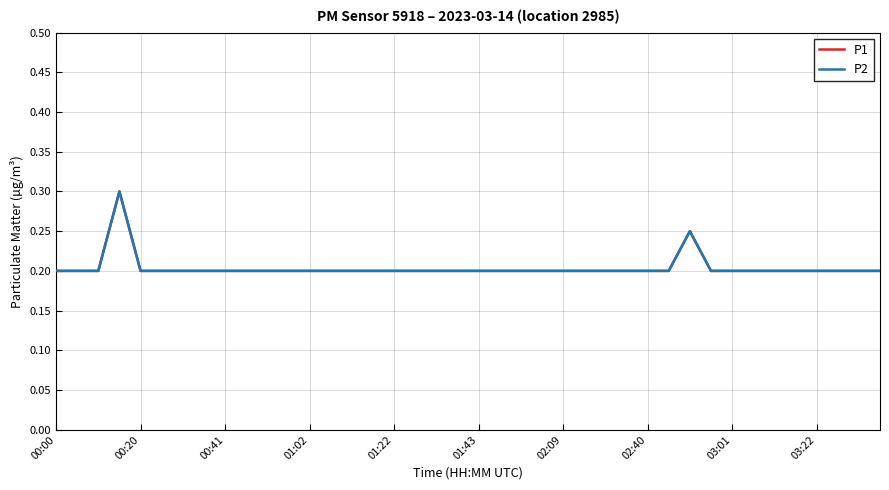

At how many categories does at least one series exceed 0?

40